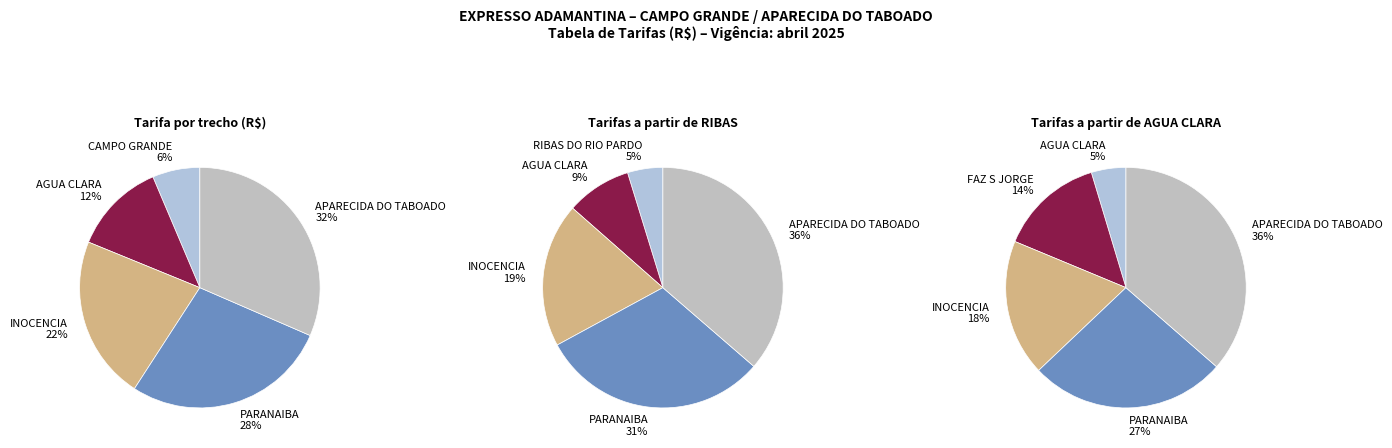

Combined, do FAZ BOA ESPERANCA and RIBAS DO RIO PARDO account for over 50%?

No